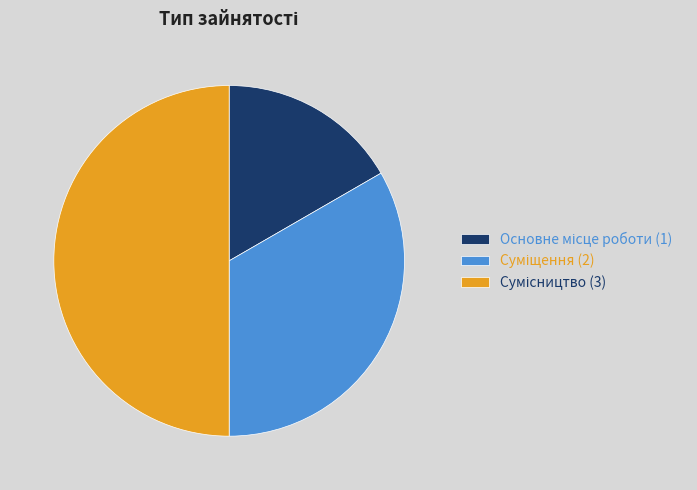

To the nearest percent, what is the combined percentage of Суміщення and Сумісництво?

83%